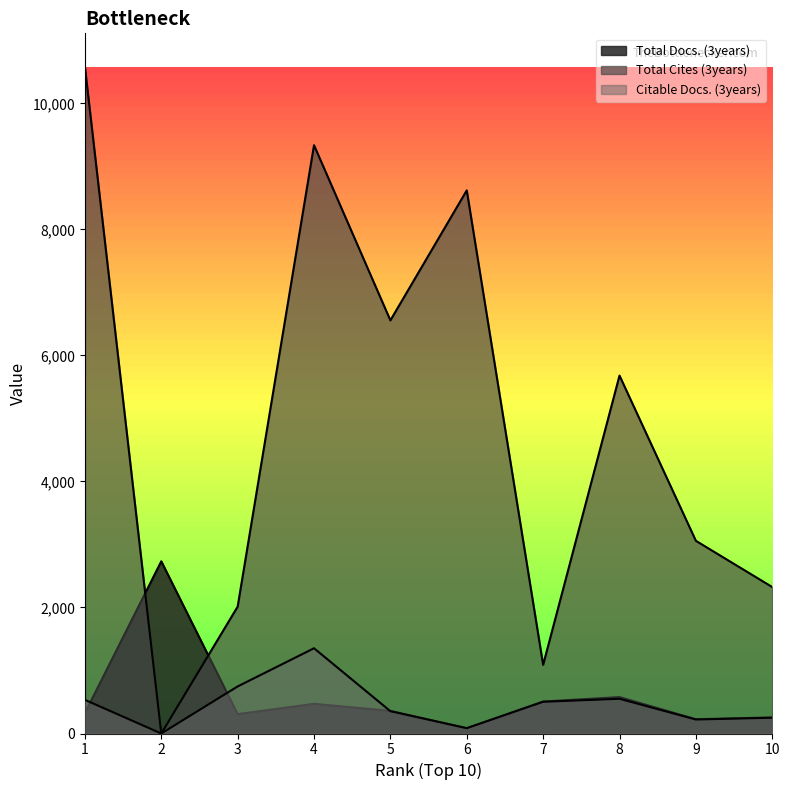

Where do Total Docs. (3years) and Citable Docs. (3years) first cross each other?

1 and 2